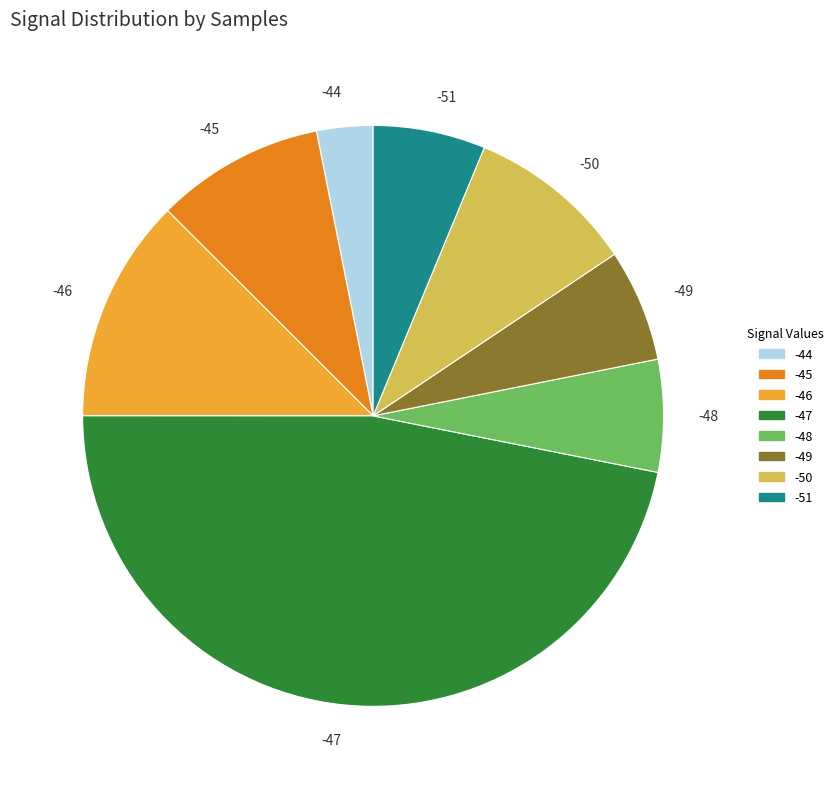

Approximately how many times larger is the value at -46 compared to -44?

4.0